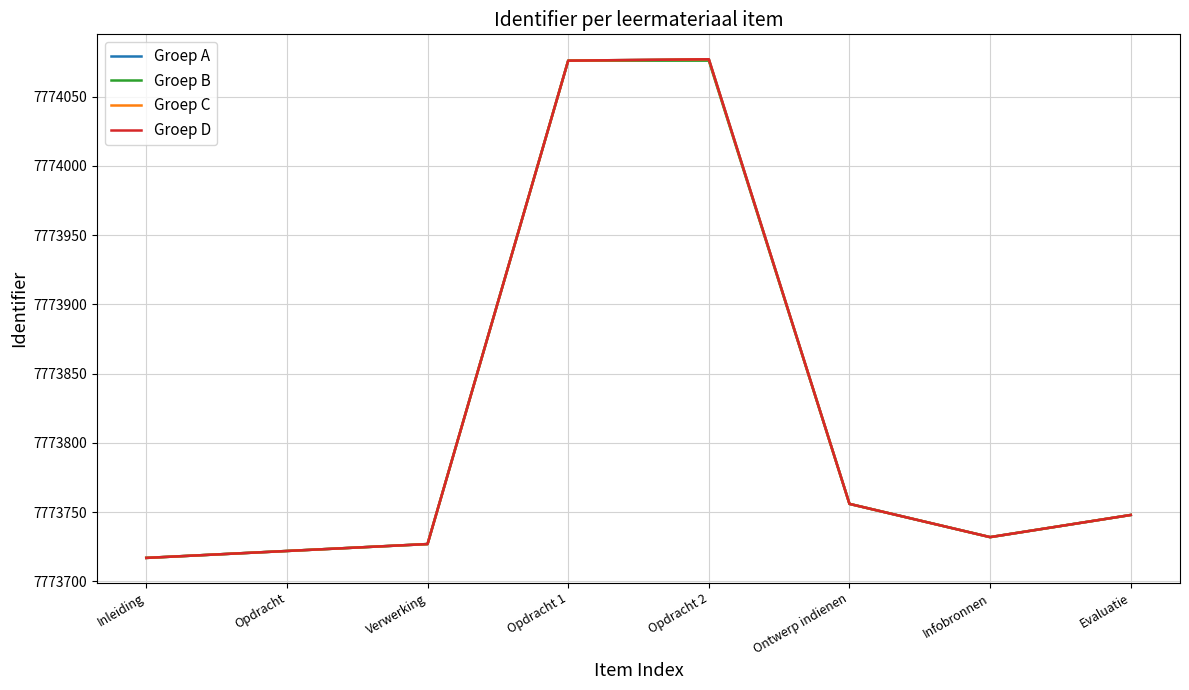

Is it true that Groep A equals 7773756 at Ontwerp indienen?

True